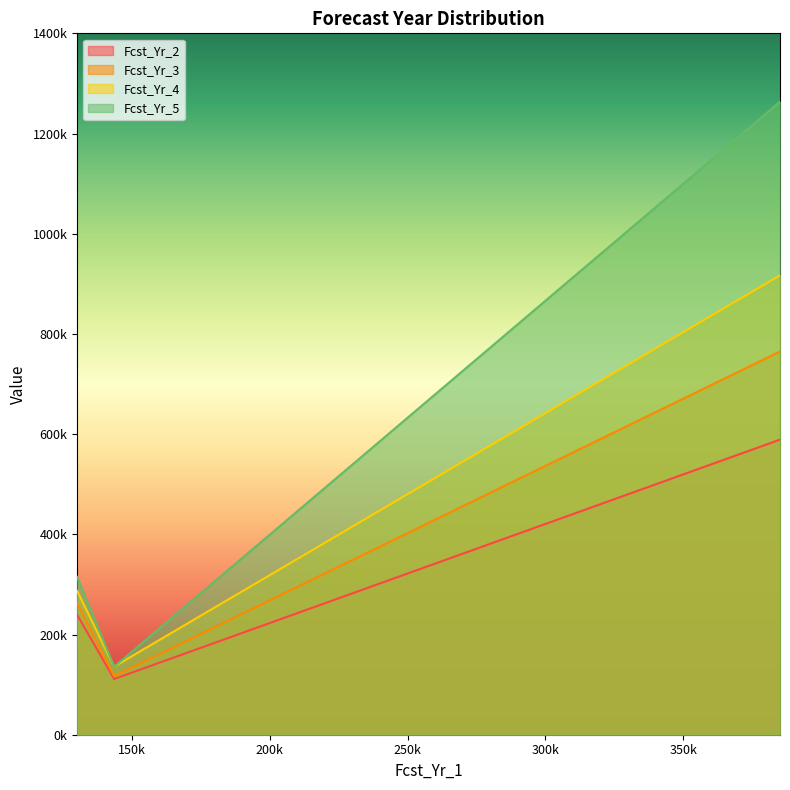

How many data points in Fcst_Yr_4 are above 526538?

9